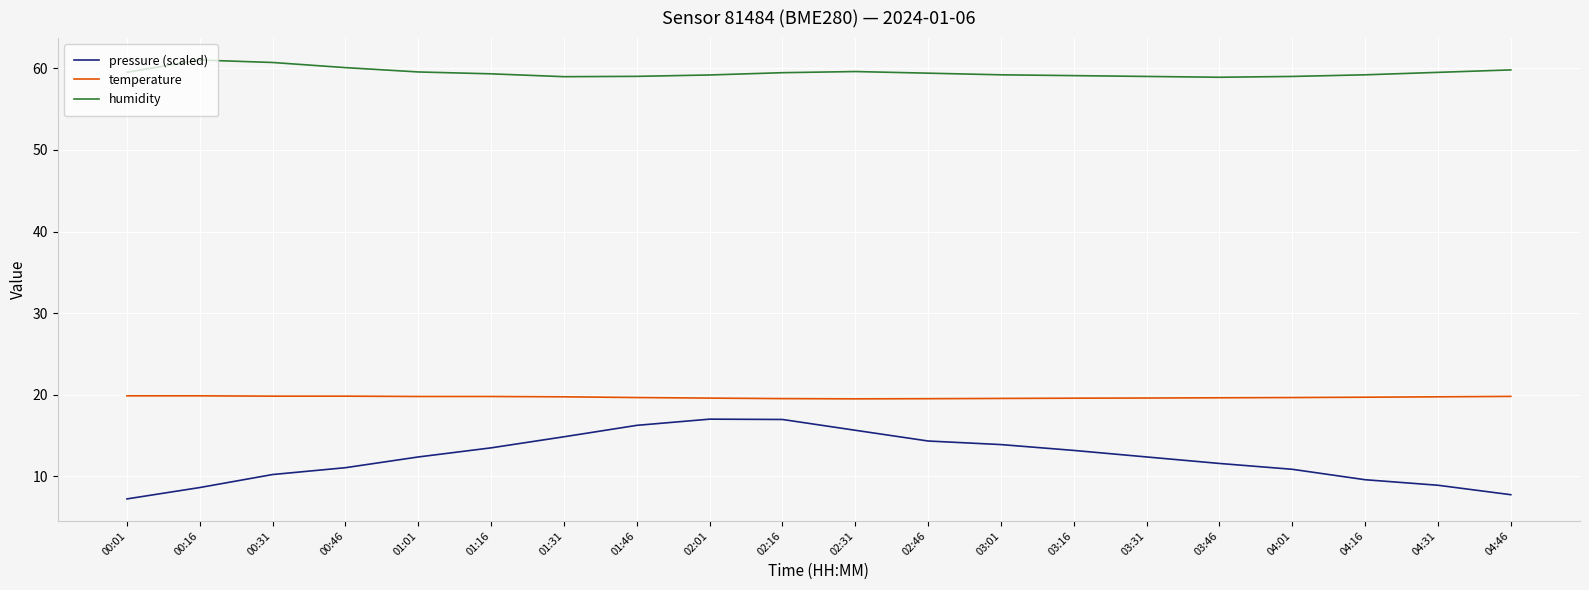

List the series in order of their overall mean, lowest first.

pressure (scaled), temperature, humidity